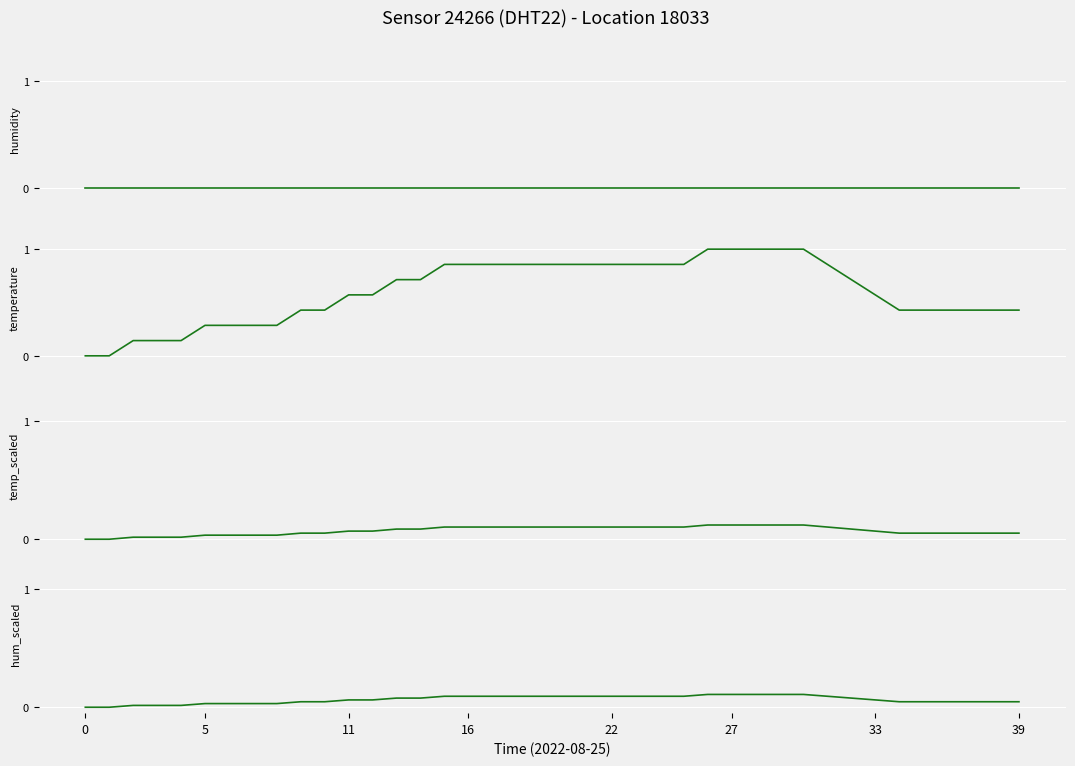

What is the difference between the maximum and minimum values in the temperature series?

1.0